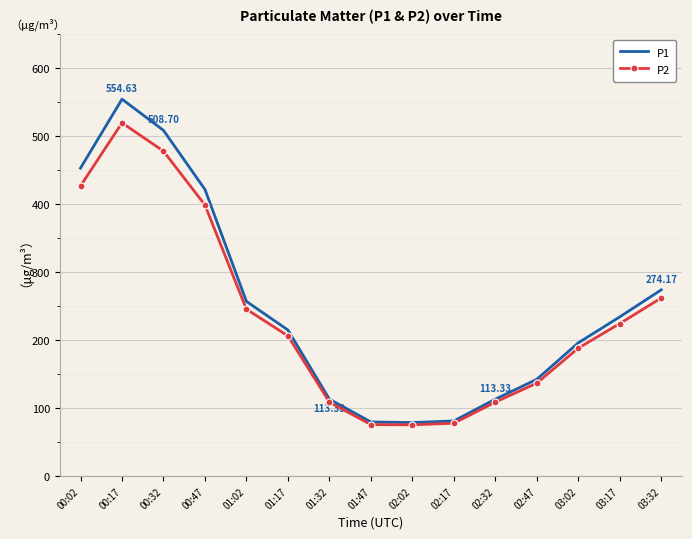

Between 00:32 and 02:17, which series saw the biggest shift?

P1